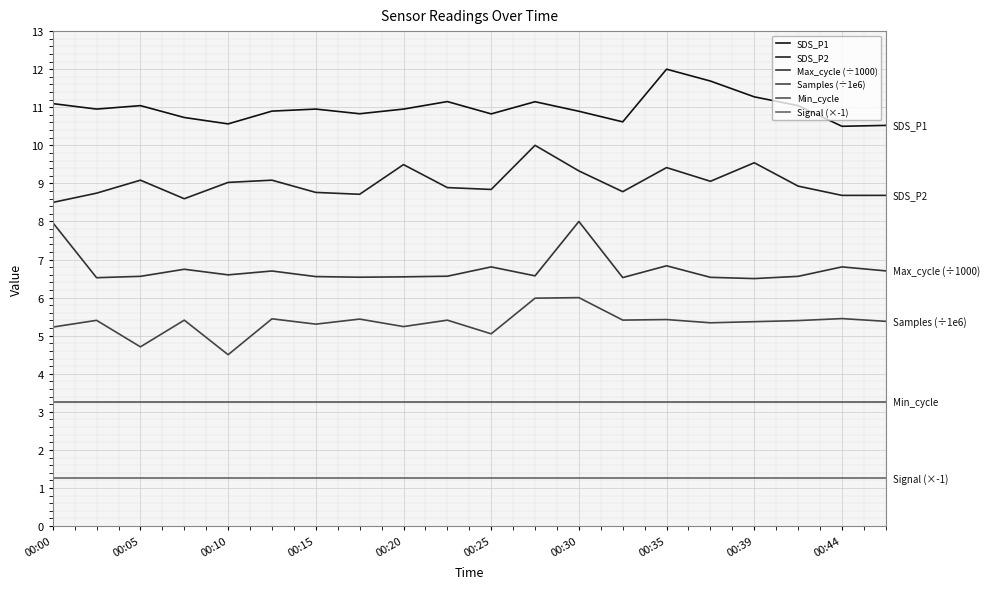

True or false: Min_cycle and SDS_P1 intersect in this chart.

False